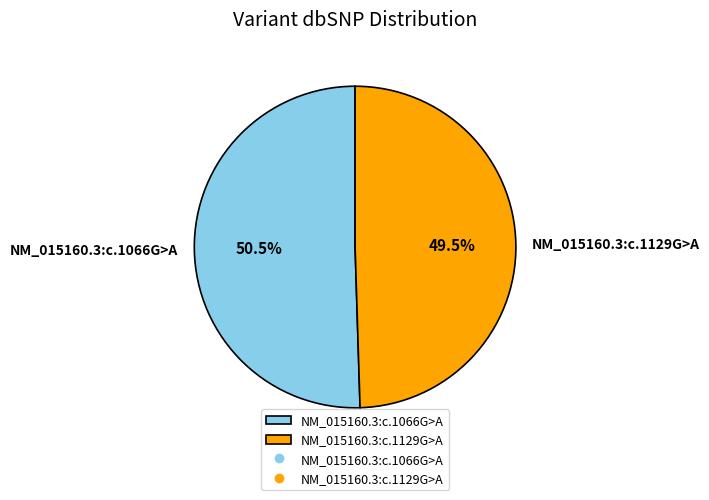

What is the ratio of the value at NM_015160.3:c.1129G>A to the value at NM_015160.3:c.1066G>A?

1.0